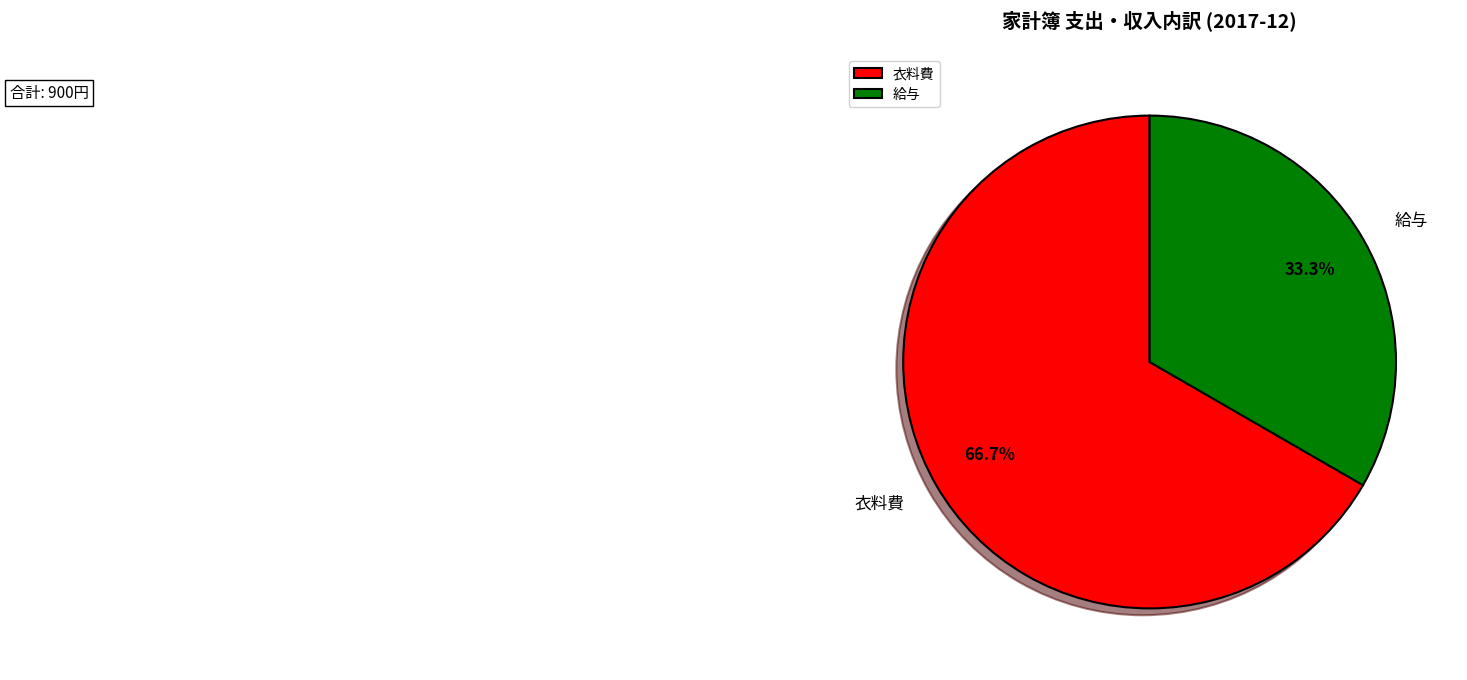

To the nearest percent, what is the average slice percentage?

50%